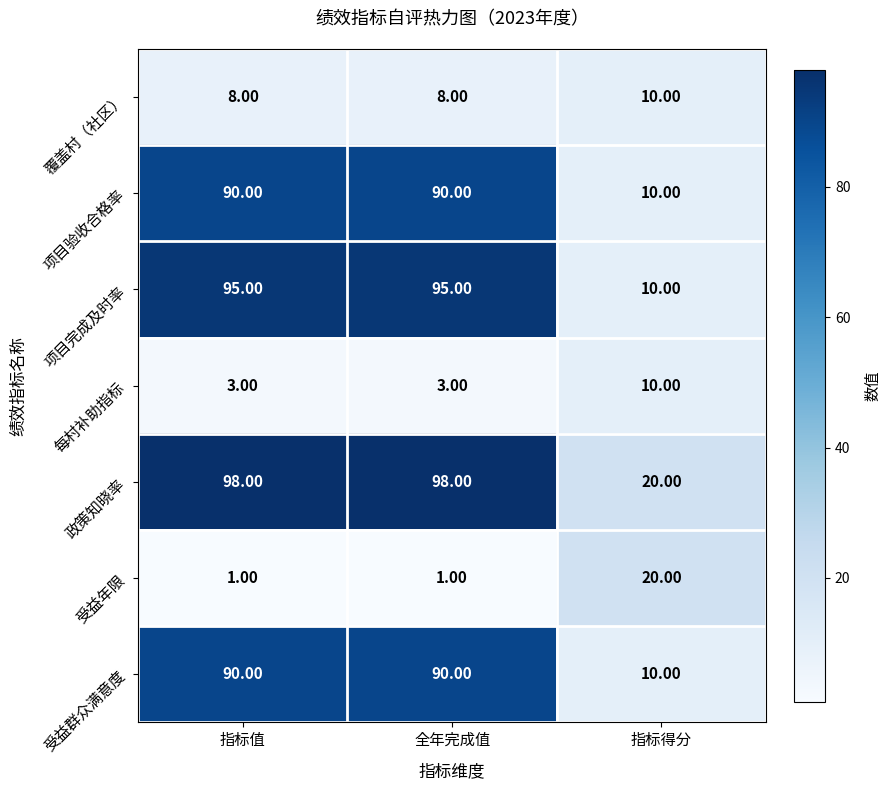

What is the total value across all series at 指标得分?

90